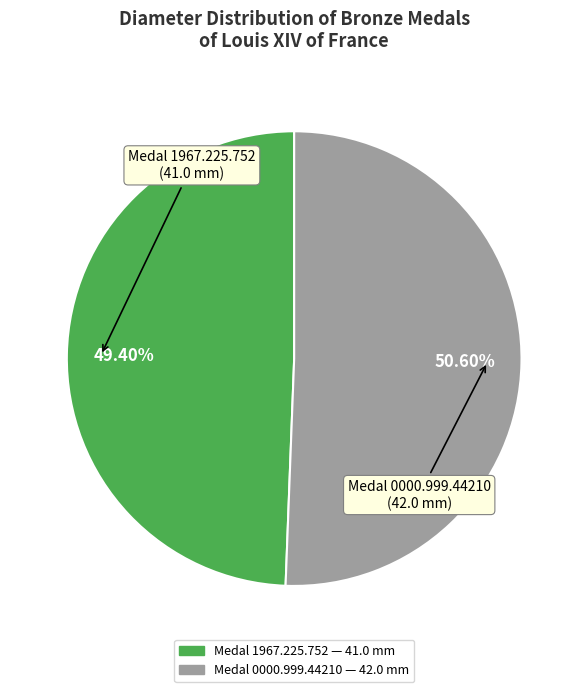

Is the sum of Medal 1967.225.752 (41.0 mm) and Medal 0000.999.44210 (42.0 mm) greater than half?

Yes